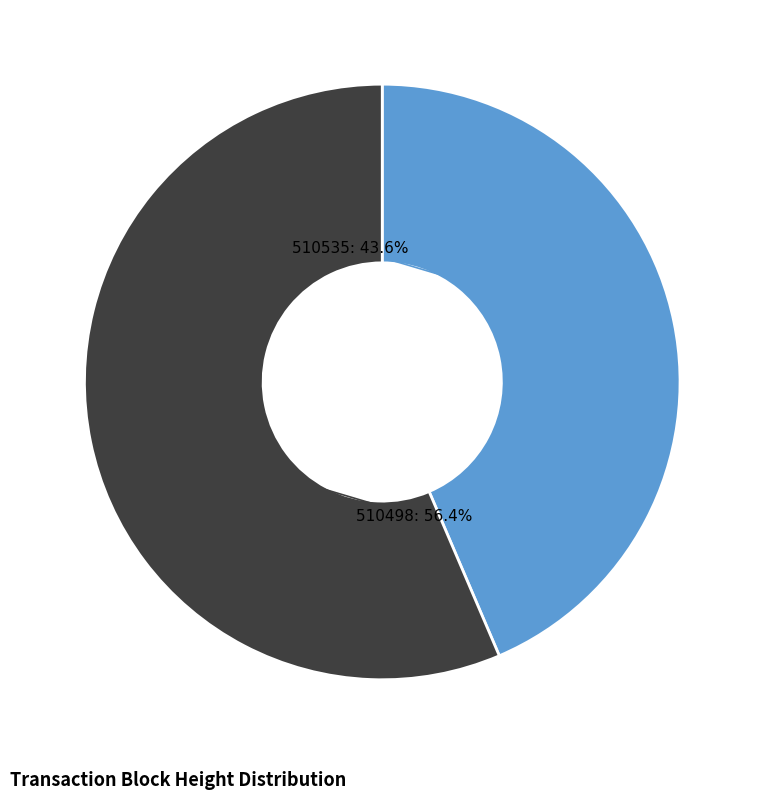

Is there a majority slice in this chart?

Yes